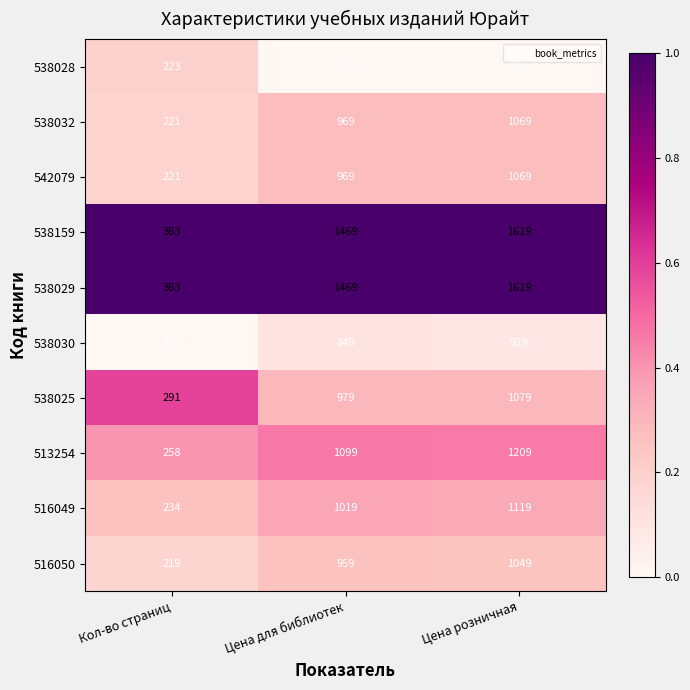

What is the spread (max minus min) of values at Цена розничная?

760